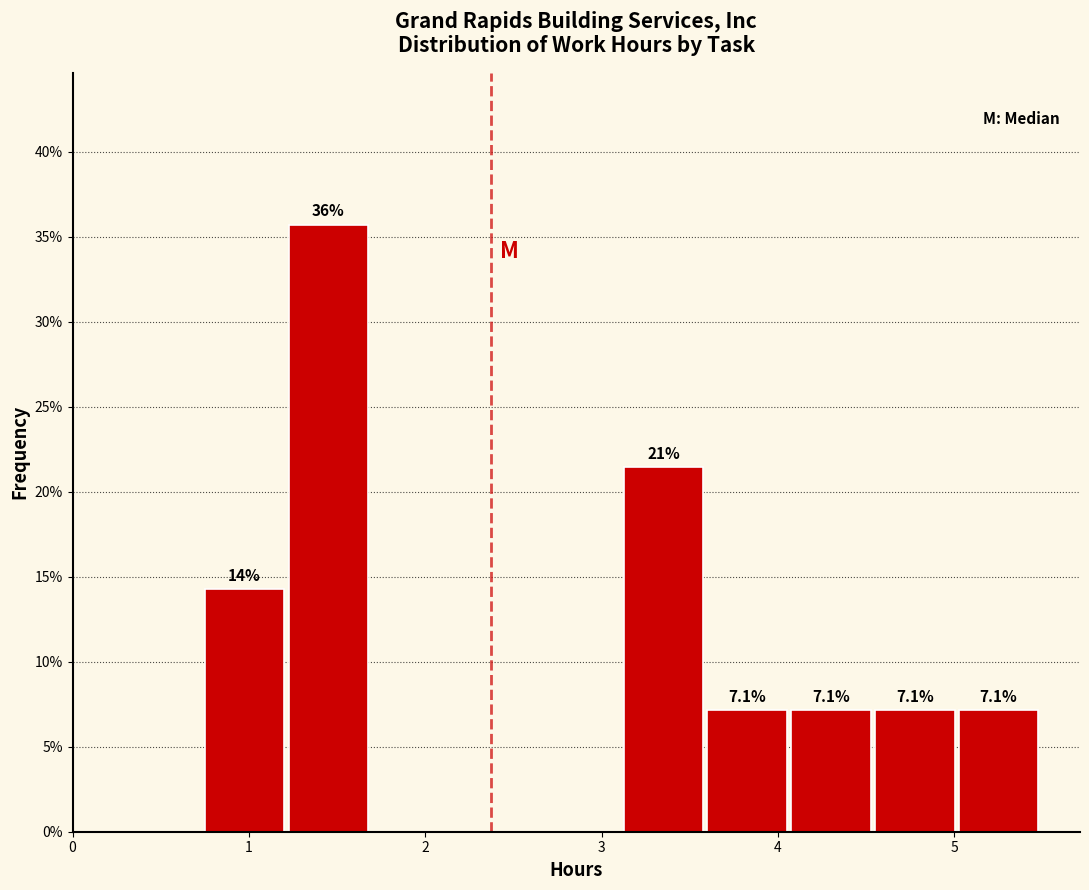

Which range on the x-axis has the tallest bar?

1.2 to 1.7